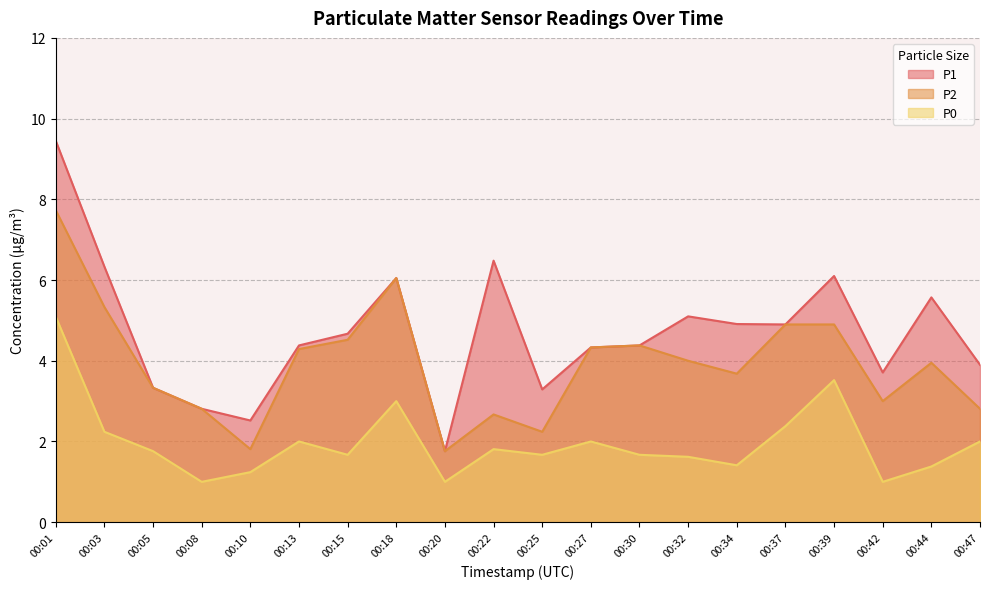

What is the difference between the P0 values at 00:37 and 00:03?

0.1